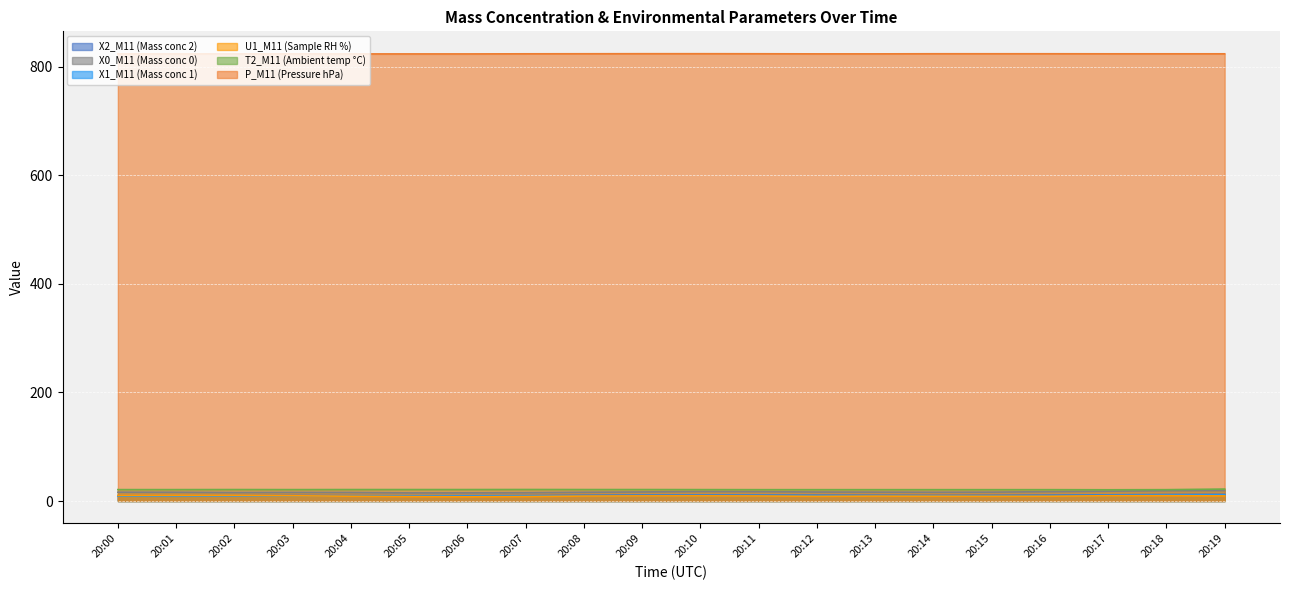

Rank the series by their maximum value, from lowest to highest.

U1_M11 (Sample RH %), X1_M11 (Mass conc 1), X2_M11 (Mass conc 2), X0_M11 (Mass conc 0), T2_M11 (Ambient temp °C), P_M11 (Pressure hPa)